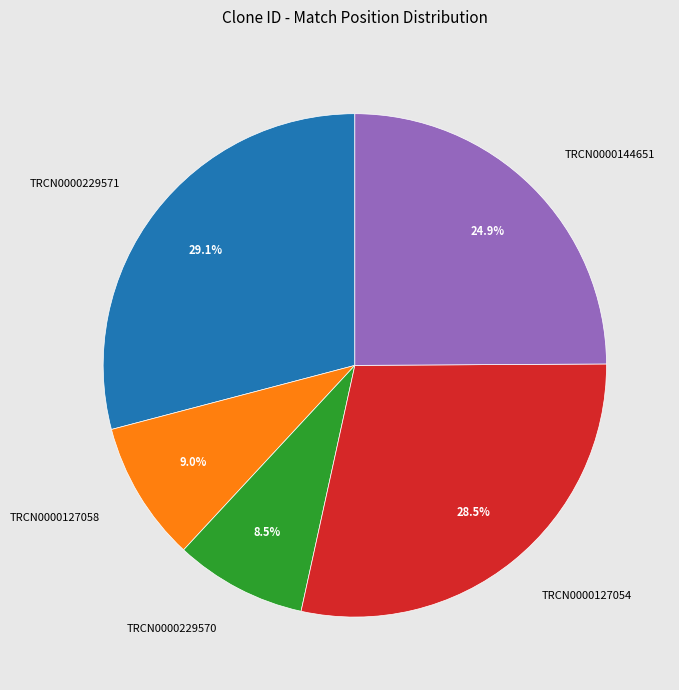

To the nearest percent, what is the average slice percentage?

20%